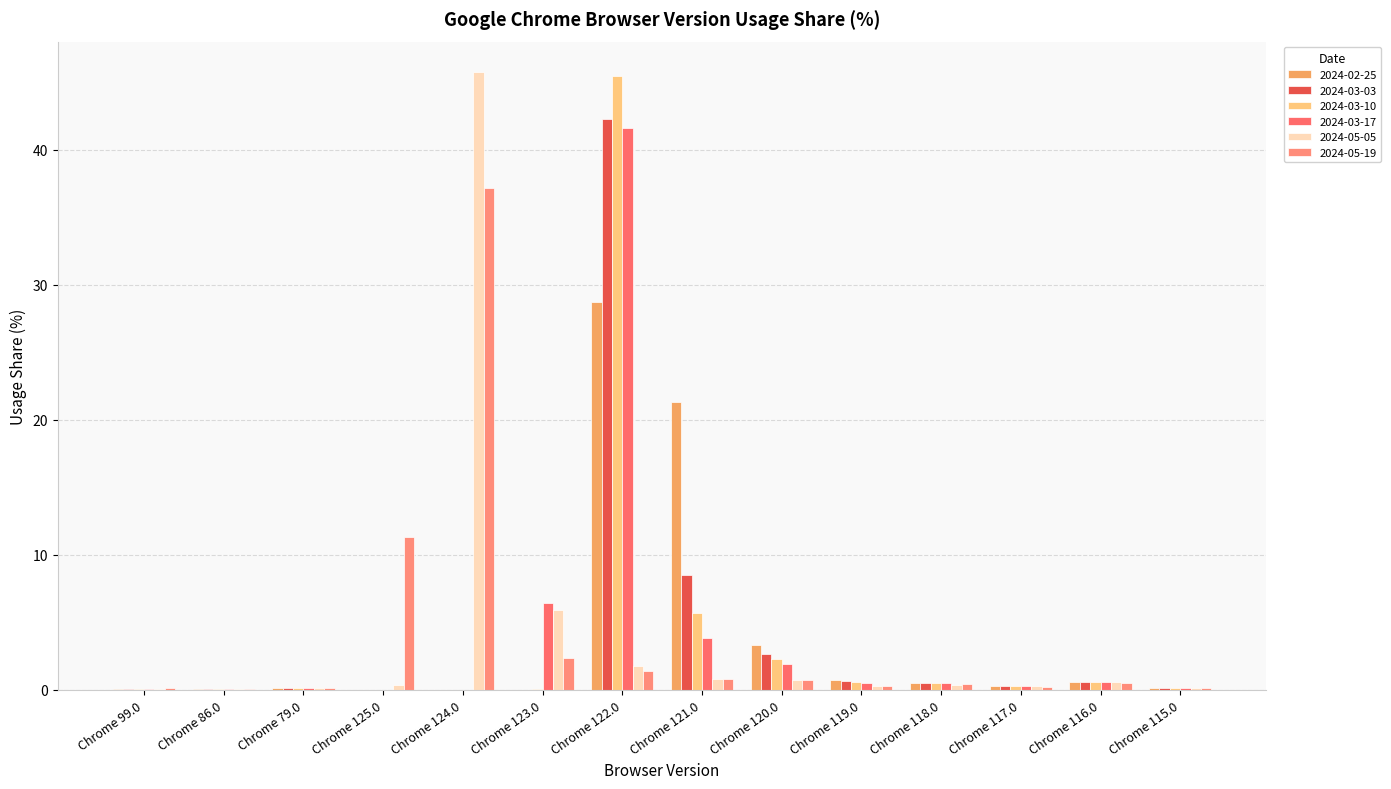

What is the value of the 2024-02-25 bar at the 2nd from the left?

0.1